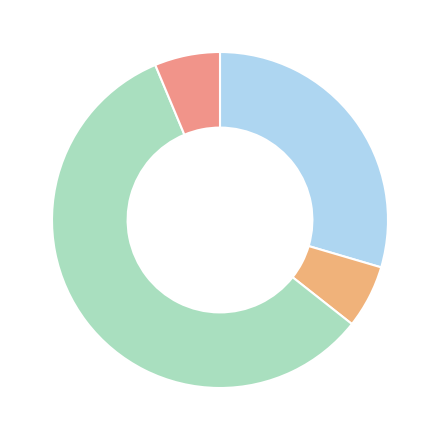

How many slices are in this pie chart?

4